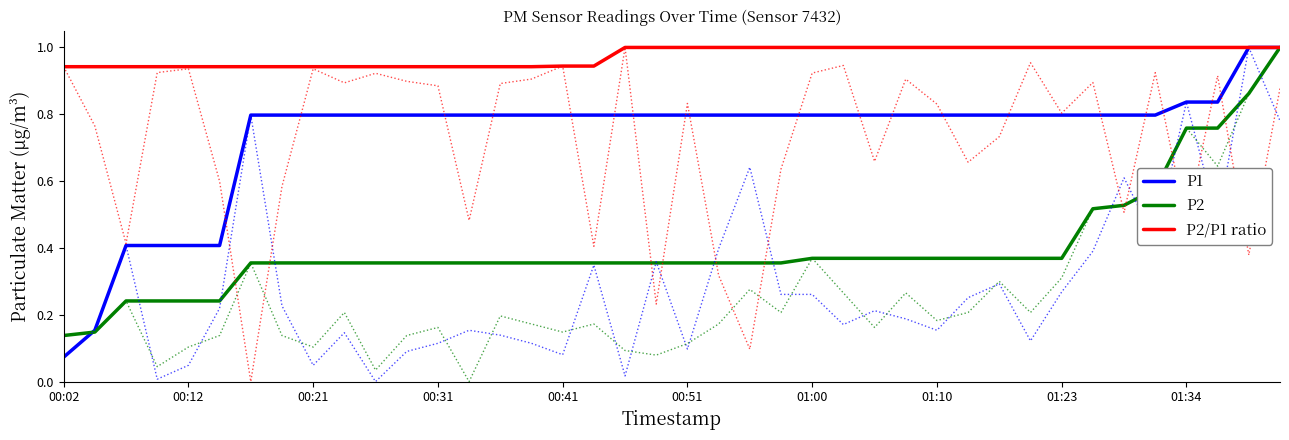

How many data points does each series have?

40